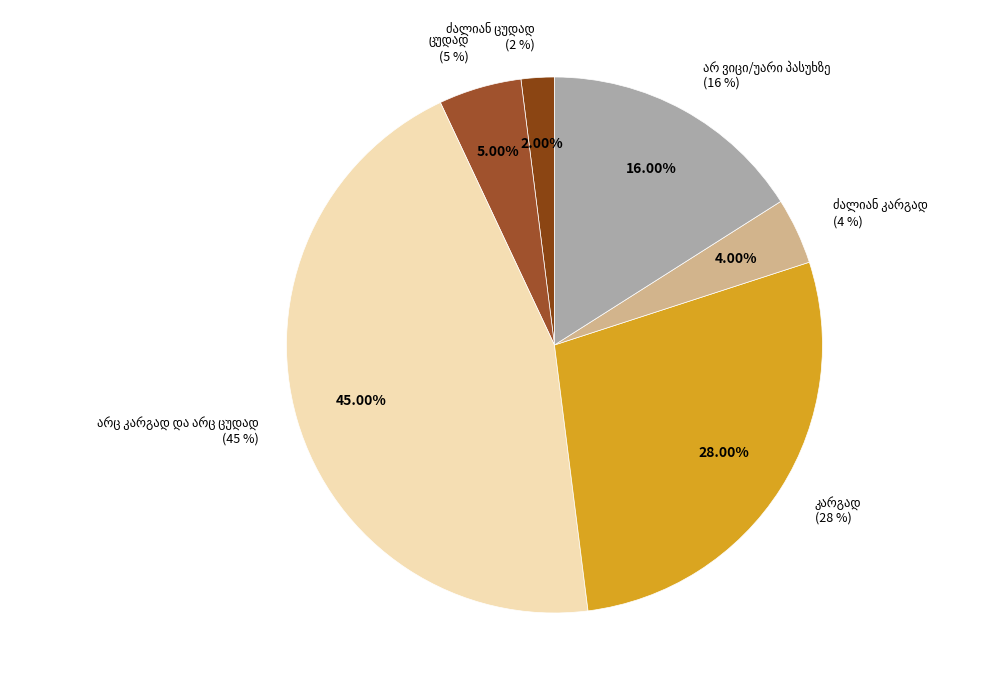

How many slices are in this pie chart?

6